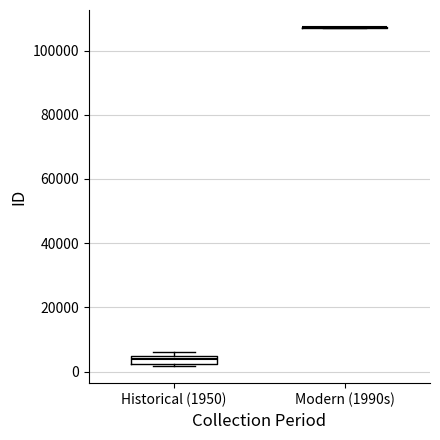

Comparing the boxes themselves (not the whiskers), which one is the tallest?

Historical (1950)